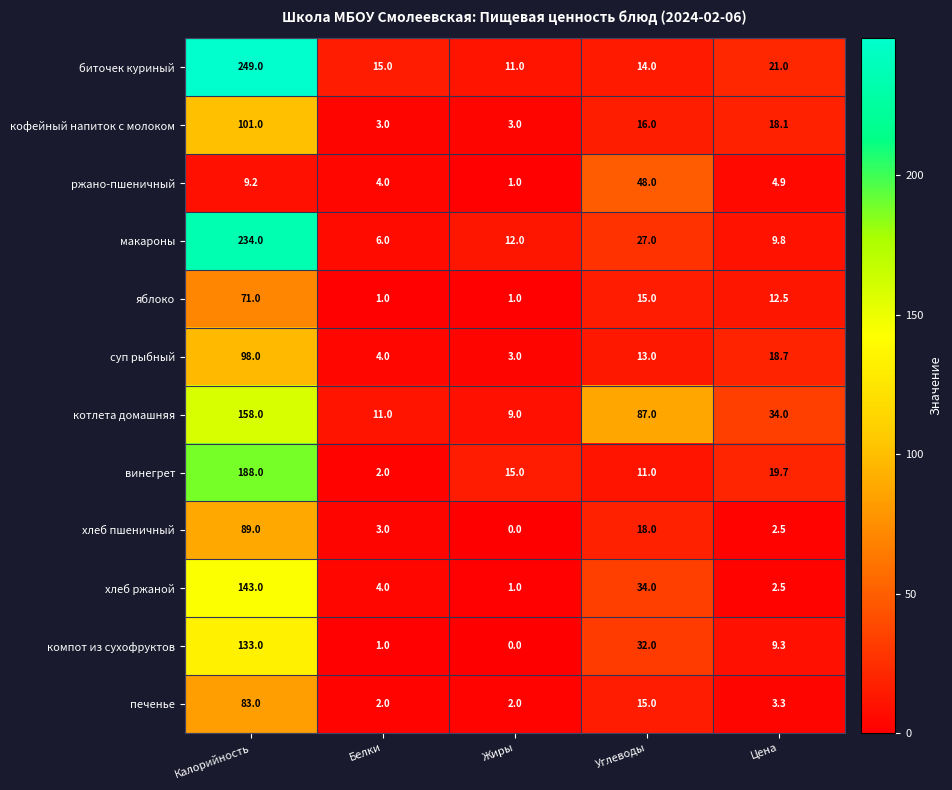

What is the sum of all яблоко values?

100.5